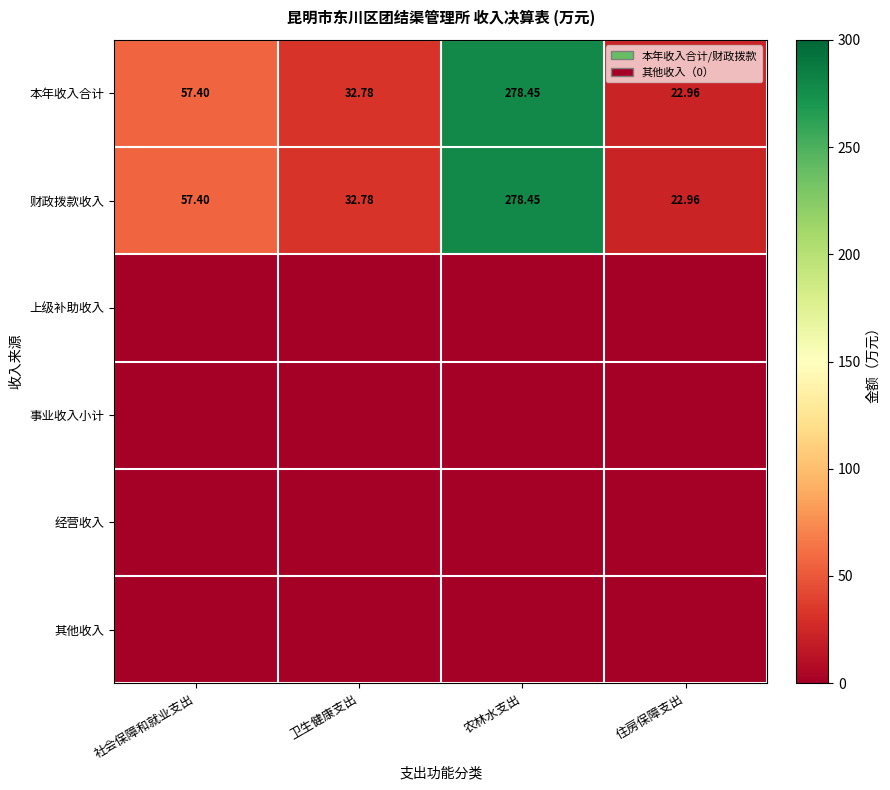

At which label does 财政拨款收入 first exceed 57?

社会保障和就业支出